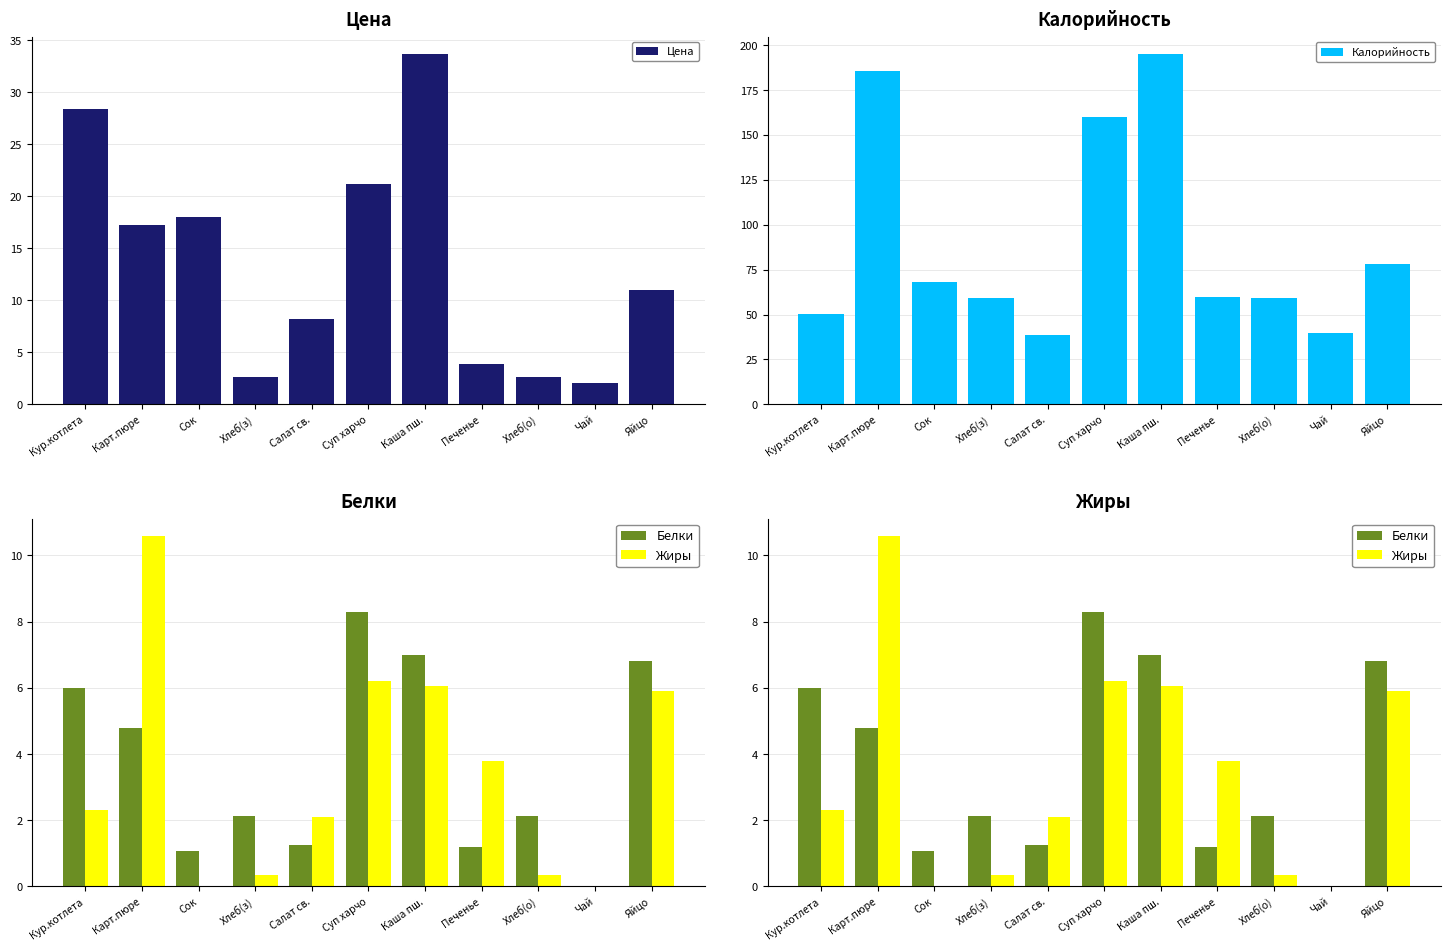

Are the bars horizontal?

No